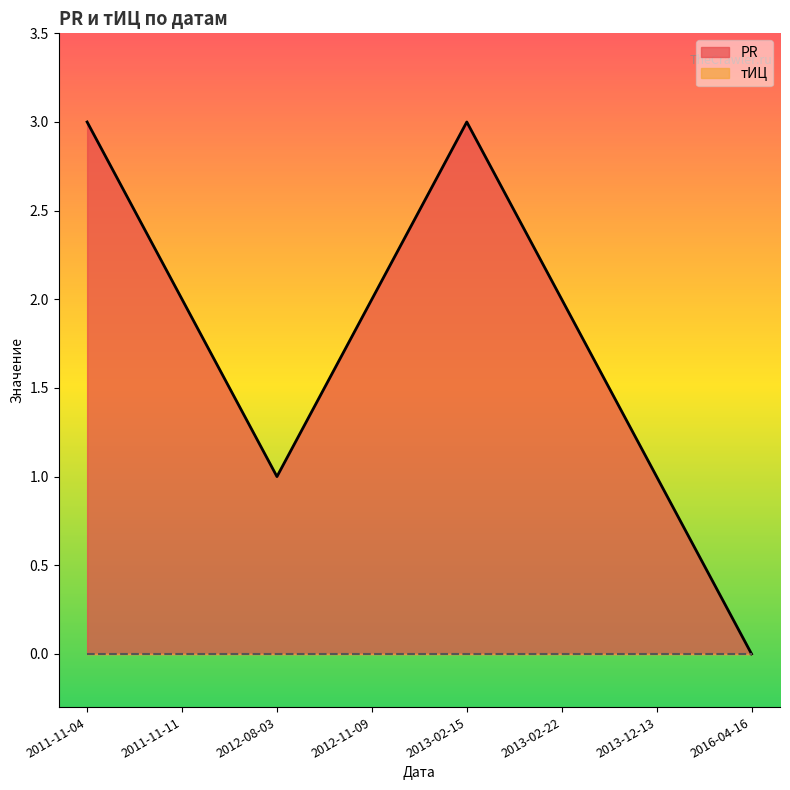

What is the change in value from 2011-11-11 to 2012-08-03?

-1